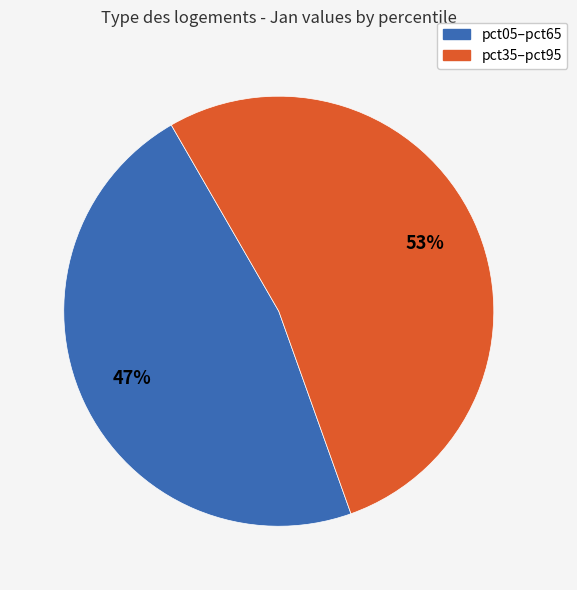

Do pct05–pct65 and pct35–pct95 together represent more than half of the pie?

Yes